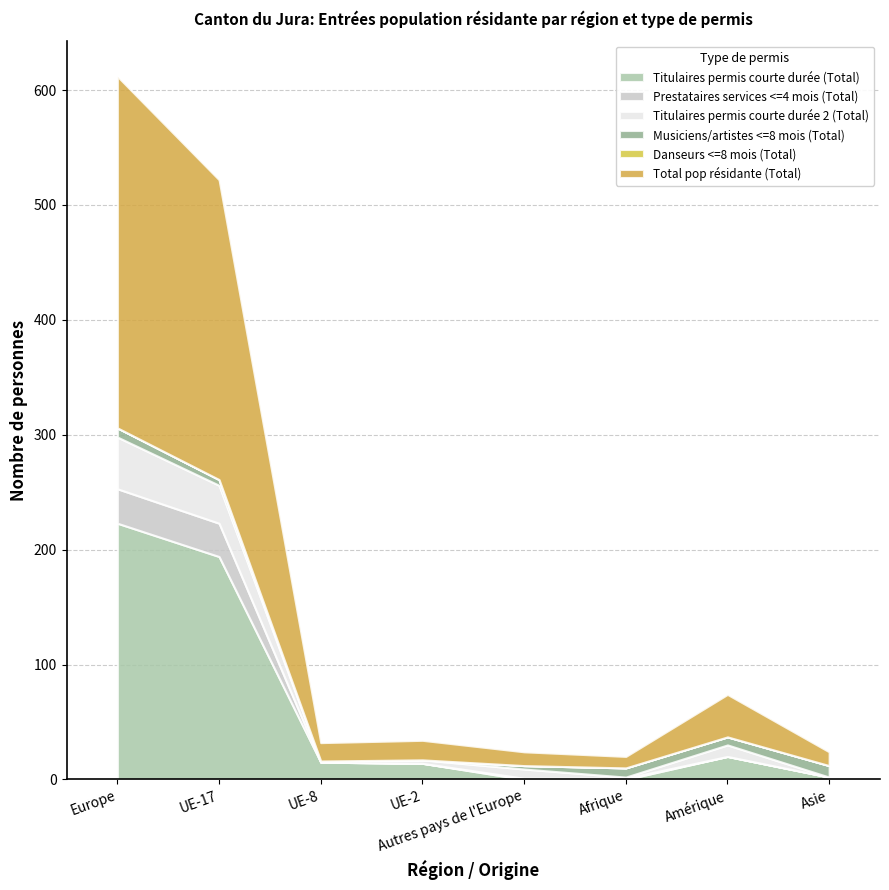

Rank the series at UE-8 from highest to lowest value.

Total pop résidante (Total), Titulaires permis courte durée (Total), Titulaires permis courte durée 2 (Total), Prestataires services <=4 mois (Total), Musiciens/artistes <=8 mois (Total), Danseurs <=8 mois (Total)